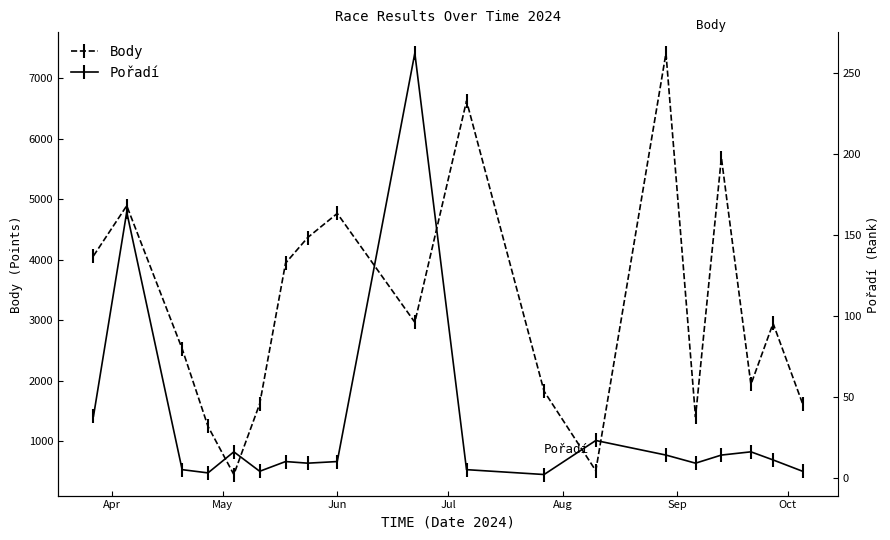

What is the minimum value for Body?

453